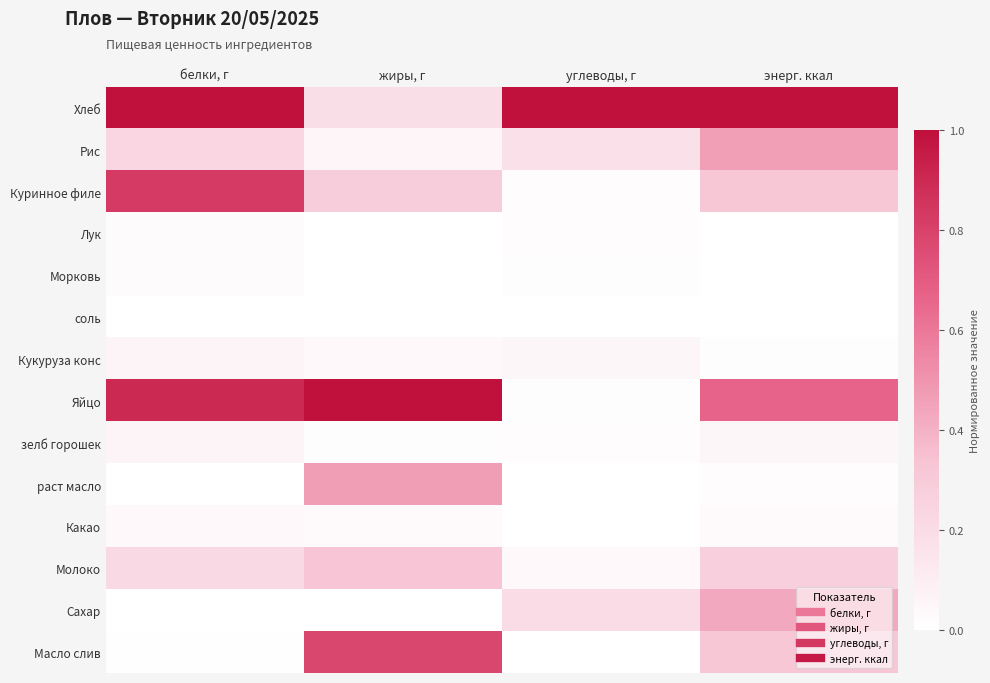

Reading left to right, extract all data points from this chart.

Хлеб: белки, г=1.0	жиры, г=0.2	углеводы, г=1.0	энерг. ккал=1.0
Рис: белки, г=0.2	жиры, г=0.1	углеводы, г=0.2	энерг. ккал=0.5
Куринное филе: белки, г=0.8	жиры, г=0.3	углеводы, г=0.0	энерг. ккал=0.3
Лук: белки, г=0.0	жиры, г=0.0	углеводы, г=0.0	энерг. ккал=0.0
Морковь: белки, г=0.0	жиры, г=0.0	углеводы, г=0.0	энерг. ккал=0.0
соль: белки, г=0.0	жиры, г=0.0	углеводы, г=0.0	энерг. ккал=0.0
Кукуруза конс: белки, г=0.1	жиры, г=0.0	углеводы, г=0.0	энерг. ккал=0.0
Яйцо: белки, г=0.9	жиры, г=1.0	углеводы, г=0.0	энерг. ккал=0.7
зелб горошек: белки, г=0.1	жиры, г=0.0	углеводы, г=0.0	энерг. ккал=0.1
раст масло: белки, г=0.0	жиры, г=0.5	углеводы, г=0.0	энерг. ккал=0.0
Какао: белки, г=0.0	жиры, г=0.0	углеводы, г=0.0	энерг. ккал=0.0
Молоко: белки, г=0.2	жиры, г=0.3	углеводы, г=0.0	энерг. ккал=0.3
Сахар: белки, г=0.0	жиры, г=0.0	углеводы, г=0.2	энерг. ккал=0.4
Масло слив: белки, г=0.0	жиры, г=0.8	углеводы, г=0.0	энерг. ккал=0.3